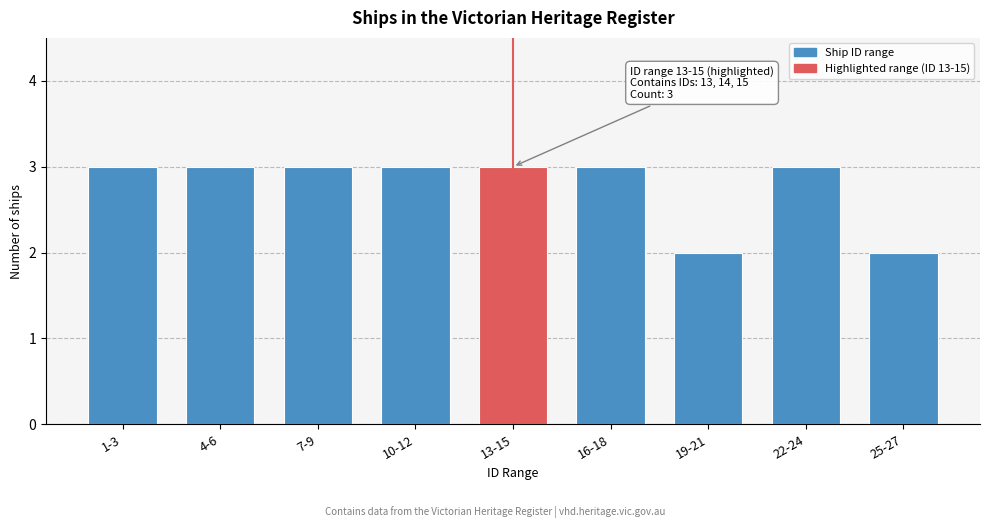

Reading left to right, transcribe all the data shown in this chart.

3	3	3	3	3	3	2	3	2